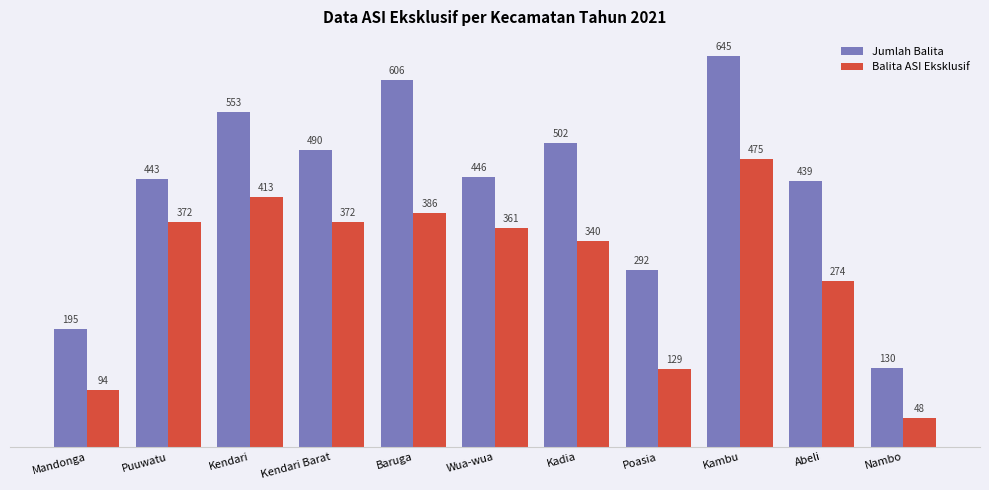

Reading left to right, extract all data points from this chart.

Jumlah Balita: 195	443	553	490	606	446	502	292	645	439	130
Balita ASI Eksklusif: 94	372	413	372	386	361	340	129	475	274	48